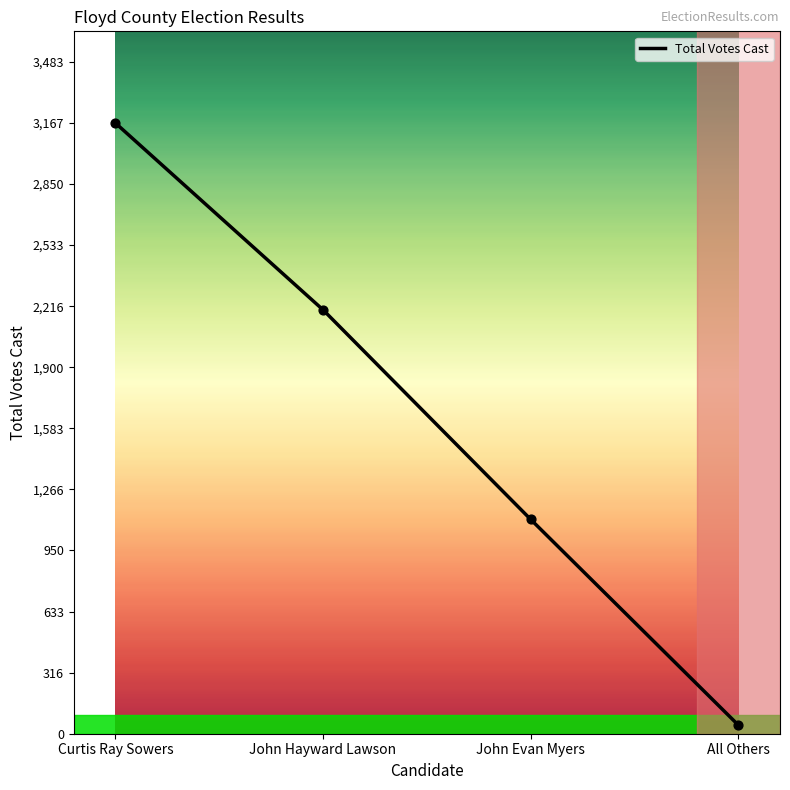

What is the ratio of the value at John Hayward Lawson to the value at All Others?

50.0